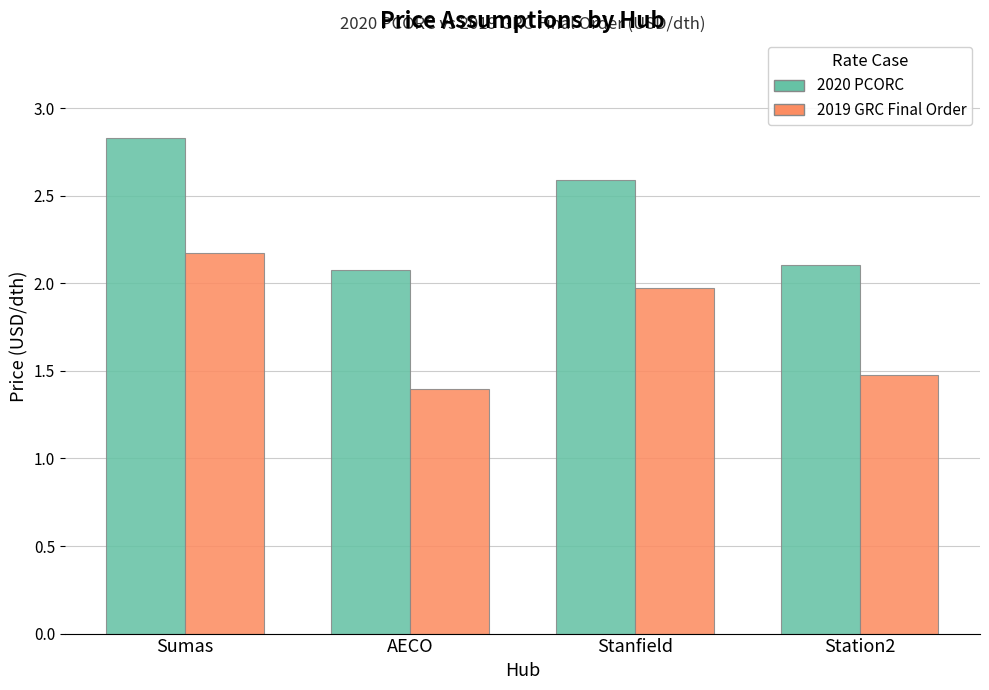

Is it true that 2019 GRC Final Order equals 2.9 at Sumas?

False